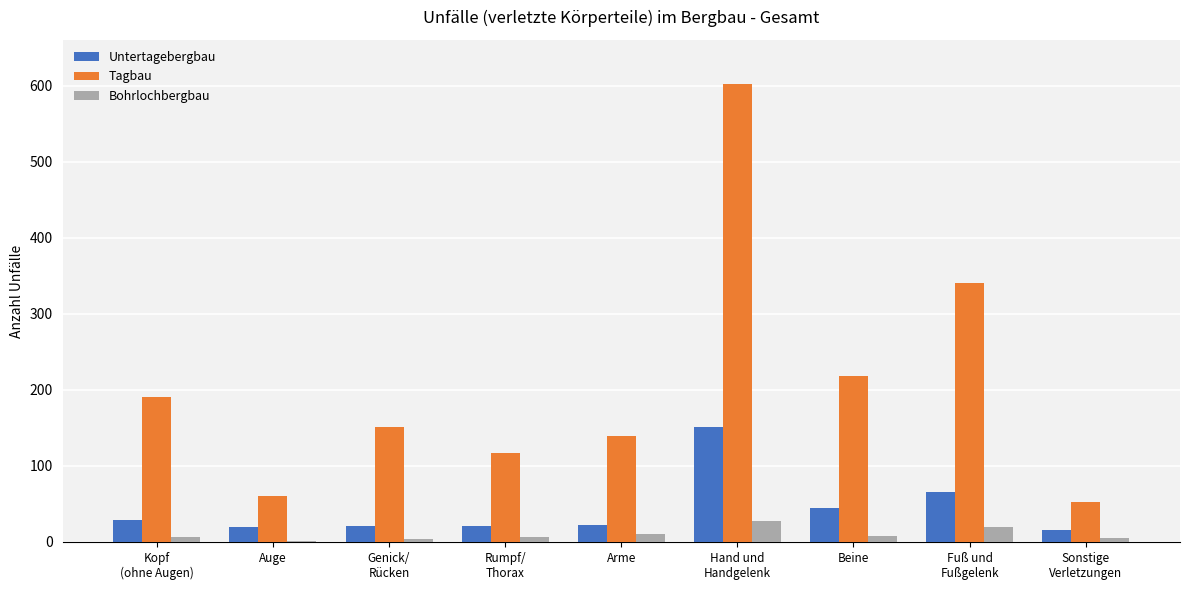

What is the greatest value displayed?

602